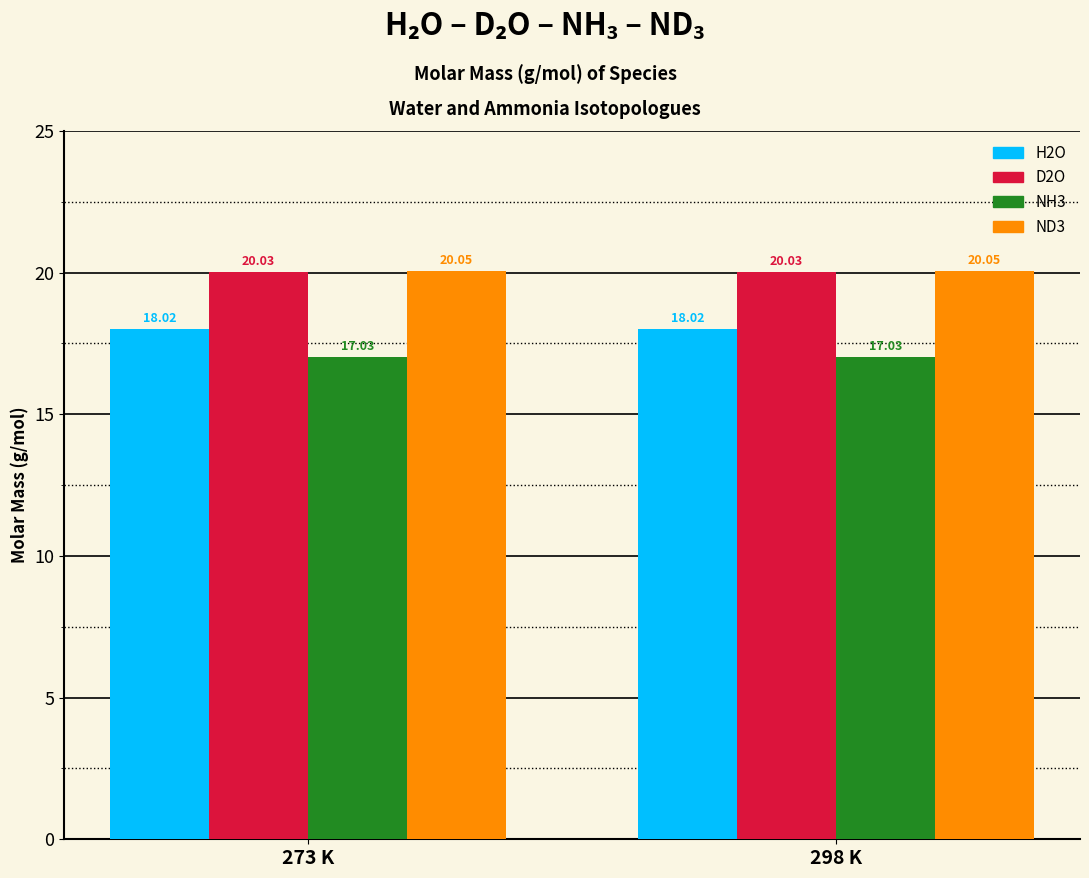

What is the average value of the ND3 series?

20.1